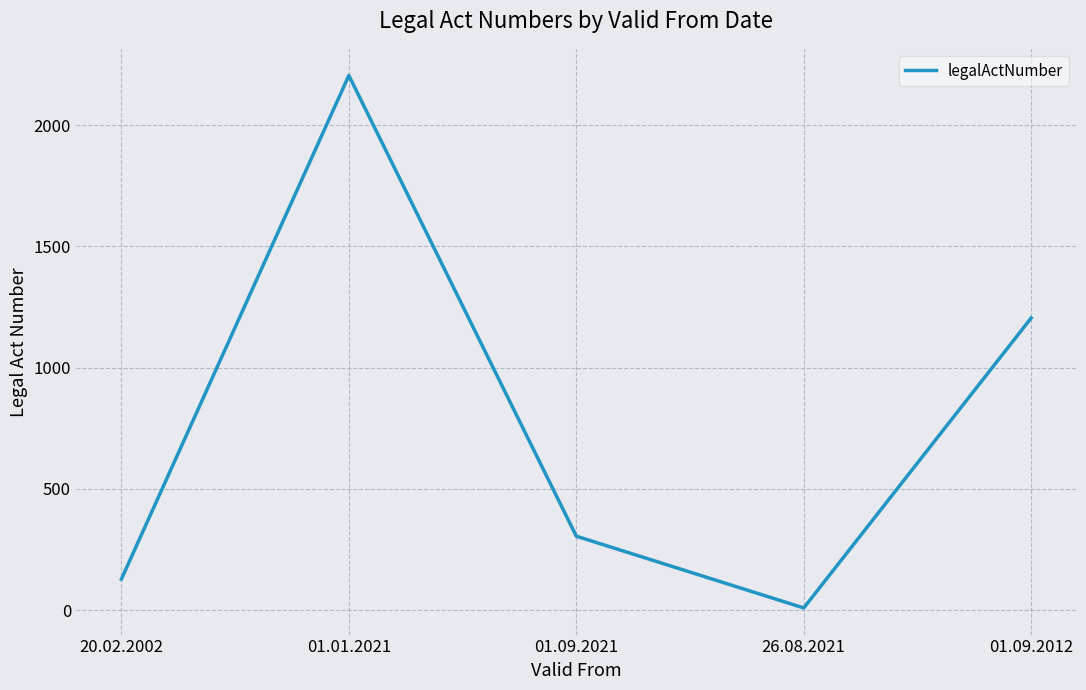

What is the average value?

770